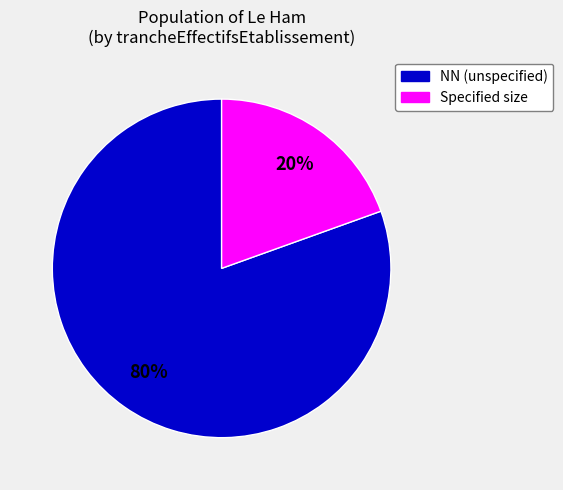

Is there any slice that represents more than half of the pie?

Yes